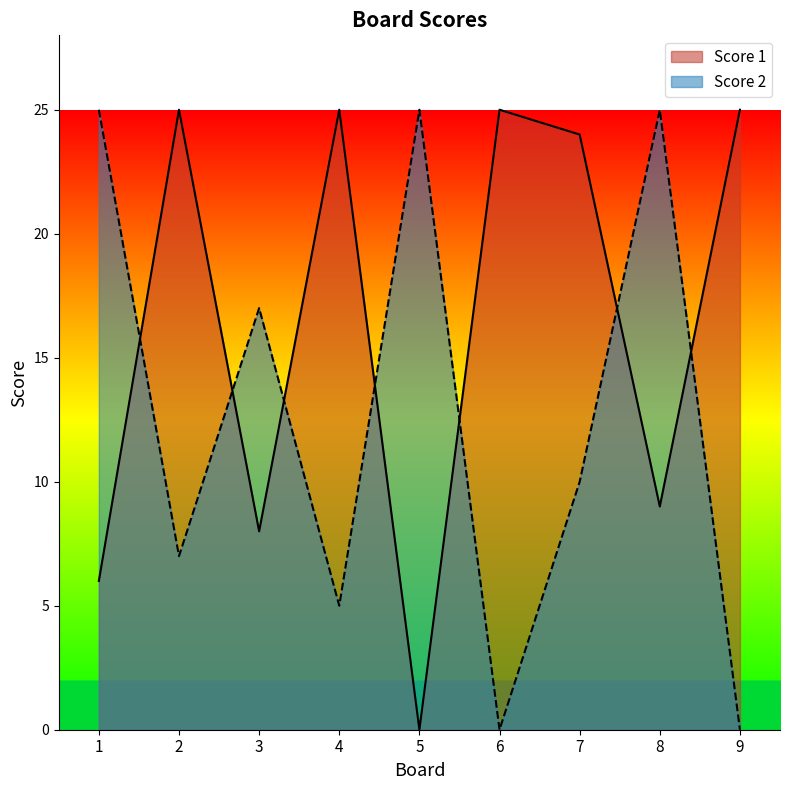

Rank the series at 1 from highest to lowest value.

Score 2, Score 1